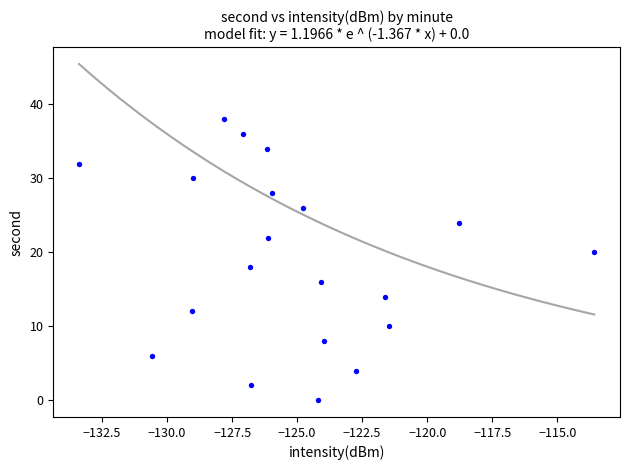

What is the range of Y values (max minus min)?

38